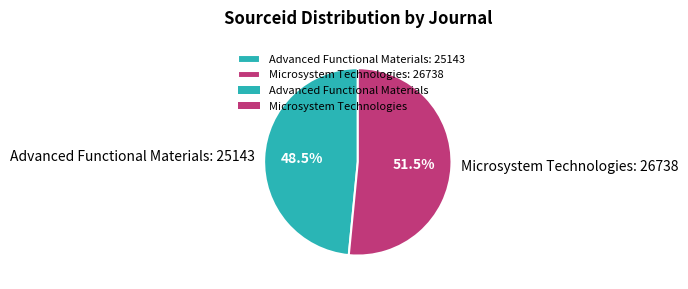

What is the ratio of the value at Microsystem Technologies: 26738 to the value at Advanced Functional Materials: 25143?

1.1